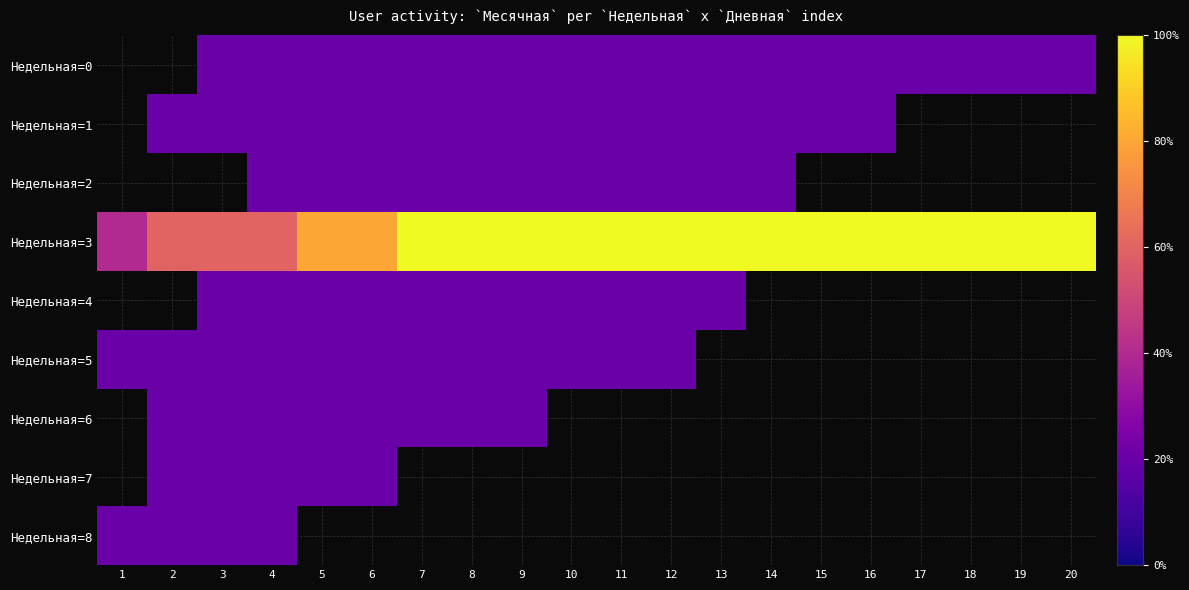

How many data points does each series have?

20